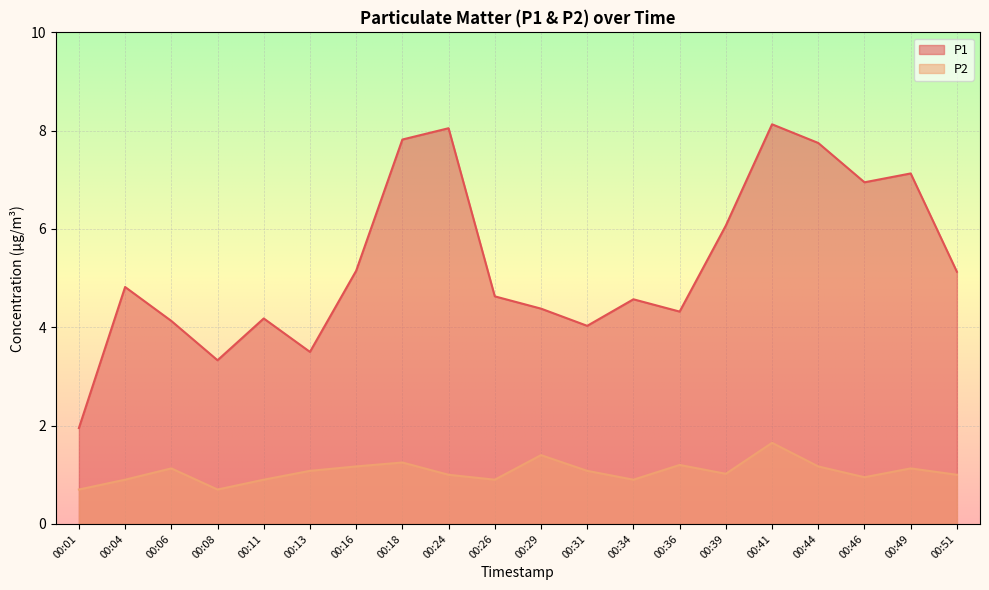

True or false: P2 and P1 cross at least once.

False